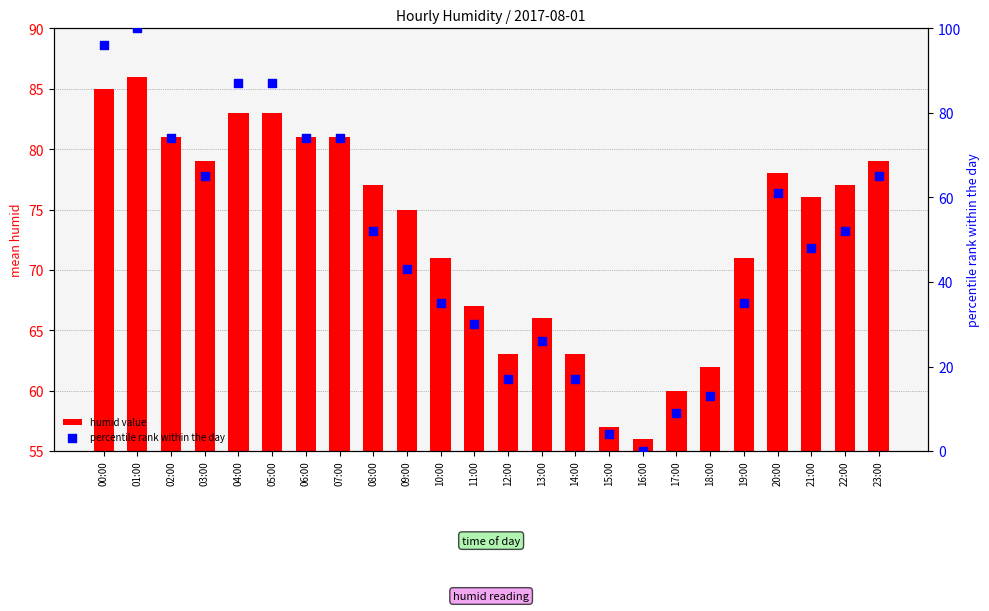

At which category is the sum across all series the highest?

01:00